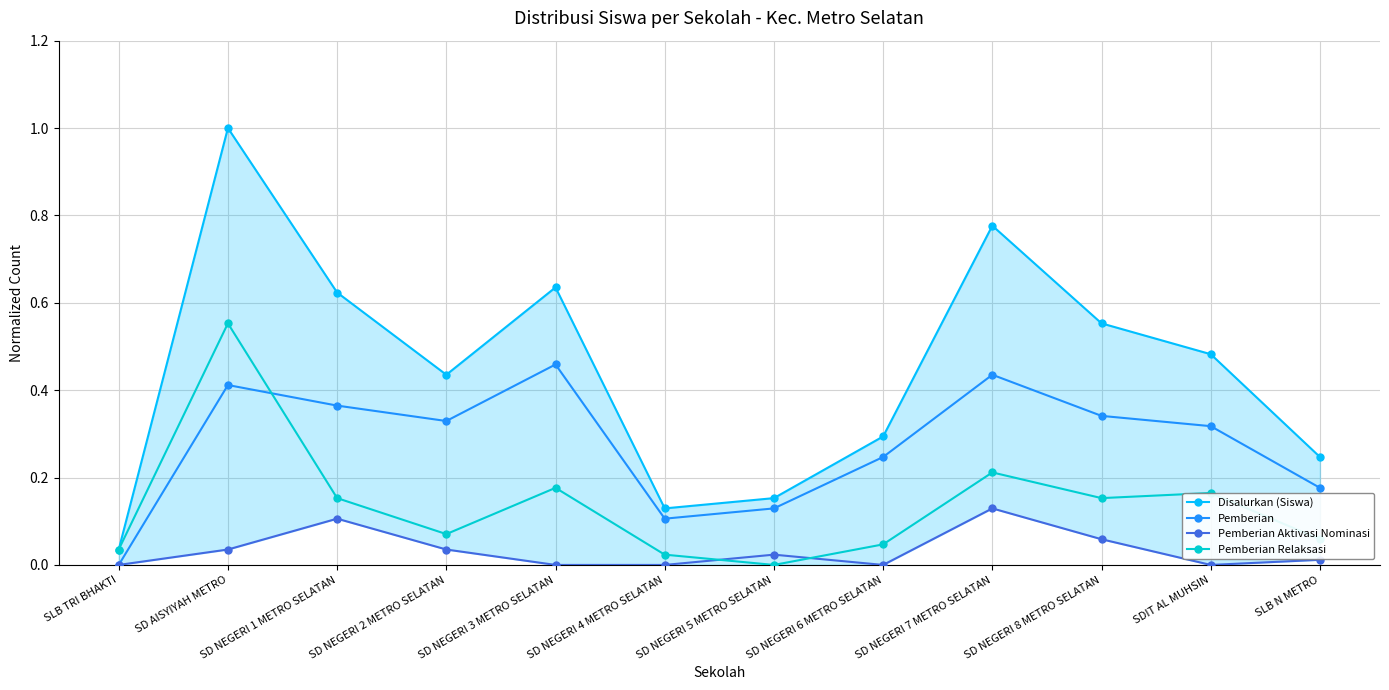

What position from the right is SLB N METRO?

1